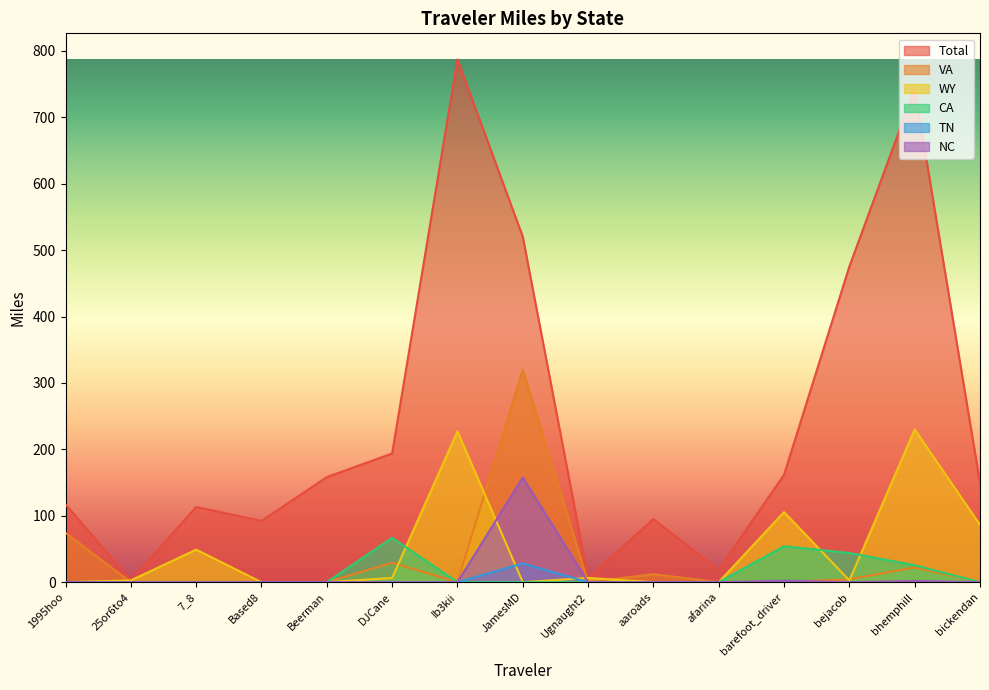

Reading left to right, what are all the values shown in this chart?

Total: 1995hoo=117.3	25or6to4=2.7	7_8=113.3	Based8=92.3	Beerman=158.2	DJCane=193.8	Ib3kii=787.2	JamesMD=520.5	Ugnaught2=6.4	aaroads=95.0	afarina=18.8	barefoot_driver=161.8	bejacob=475.5	bhemphill=743.0	bickendan=149.4
VA: 1995hoo=74.3	25or6to4=0.0	7_8=0.0	Based8=0.0	Beerman=0.0	DJCane=29.3	Ib3kii=0.0	JamesMD=319.7	Ugnaught2=0.0	aaroads=12.1	afarina=0.0	barefoot_driver=0.0	bejacob=4.5	bhemphill=22.1	bickendan=0.0
WY: 1995hoo=0.0	25or6to4=2.7	7_8=49.0	Based8=0.0	Beerman=0.0	DJCane=6.4	Ib3kii=227.1	JamesMD=0.0	Ugnaught2=6.4	aaroads=0.0	afarina=0.0	barefoot_driver=105.5	bejacob=2.7	bhemphill=230.0	bickendan=86.4
CA: 1995hoo=0.0	25or6to4=0.0	7_8=0.0	Based8=0.0	Beerman=0.0	DJCane=66.8	Ib3kii=0.0	JamesMD=0.0	Ugnaught2=0.0	aaroads=0.0	afarina=0.0	barefoot_driver=54.1	bejacob=44.0	bhemphill=25.5	bickendan=0.0
TN: 1995hoo=0.0	25or6to4=0.0	7_8=0.0	Based8=0.0	Beerman=0.0	DJCane=0.0	Ib3kii=0.0	JamesMD=28.2	Ugnaught2=0.0	aaroads=0.0	afarina=0.0	barefoot_driver=0.0	bejacob=0.0	bhemphill=0.0	bickendan=0.0
NC: 1995hoo=0.0	25or6to4=0.0	7_8=0.0	Based8=0.0	Beerman=0.0	DJCane=0.0	Ib3kii=0.0	JamesMD=157.6	Ugnaught2=0.0	aaroads=0.0	afarina=0.0	barefoot_driver=2.2	bejacob=0.0	bhemphill=1.9	bickendan=0.0